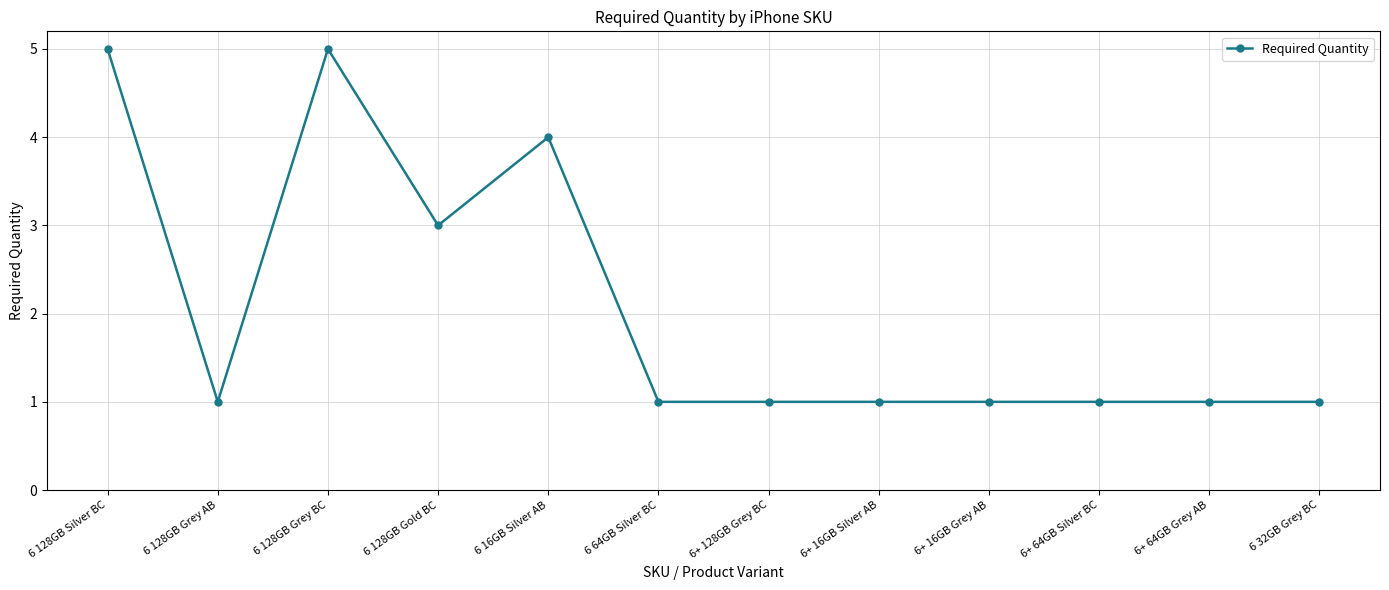

What is the label of the 7th point from the right?

6 64GB Silver BC